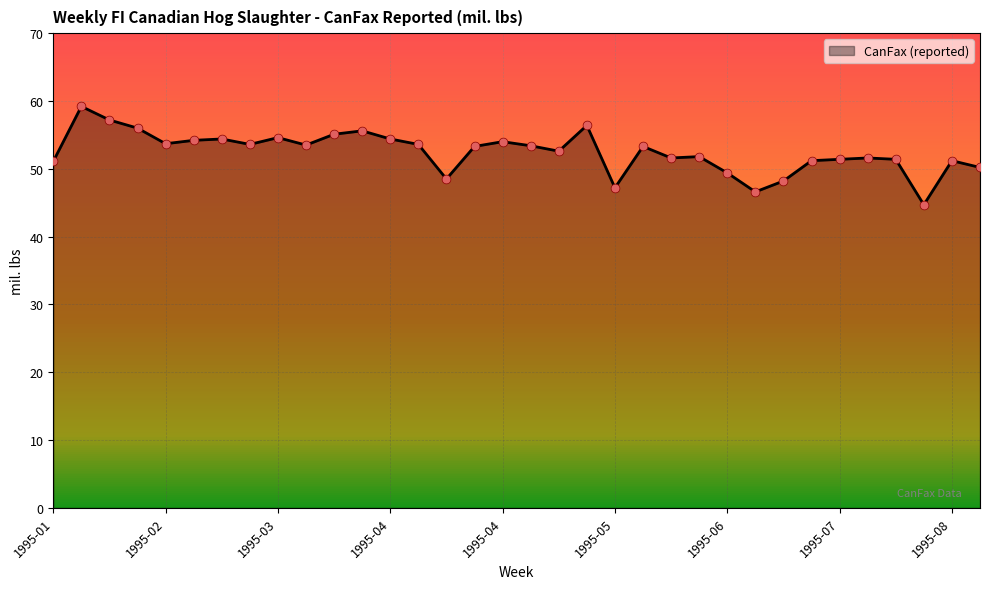

What is the difference between the maximum and minimum values?

14.5